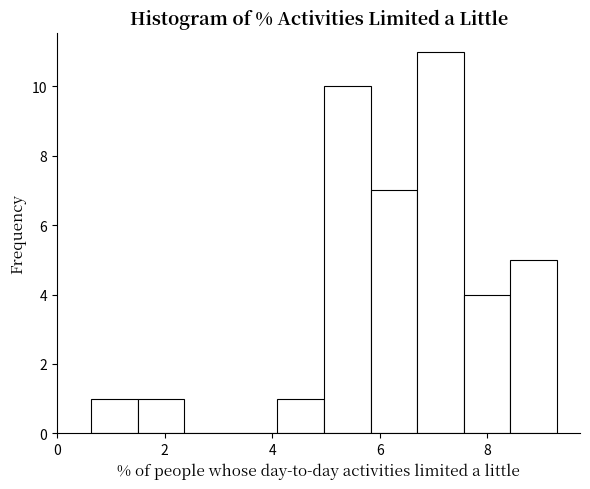

Reading left to right, transcribe this chart: for each bar, give the range it covers on the x-axis and its height. Neither the bar edges nor the heights are printed on the chart, so give them approximately, as read against the axes.

0.6 to 1.4: 1
1.4 to 2.4: 1
2.4 to 3.2: 0
3.2 to 4.0: 0
4.0 to 5.0: 1
5.0 to 5.8: 10
5.8 to 6.6: 7
6.6 to 7.6: 11
7.6 to 8.4: 4
8.4 to 9.2: 5